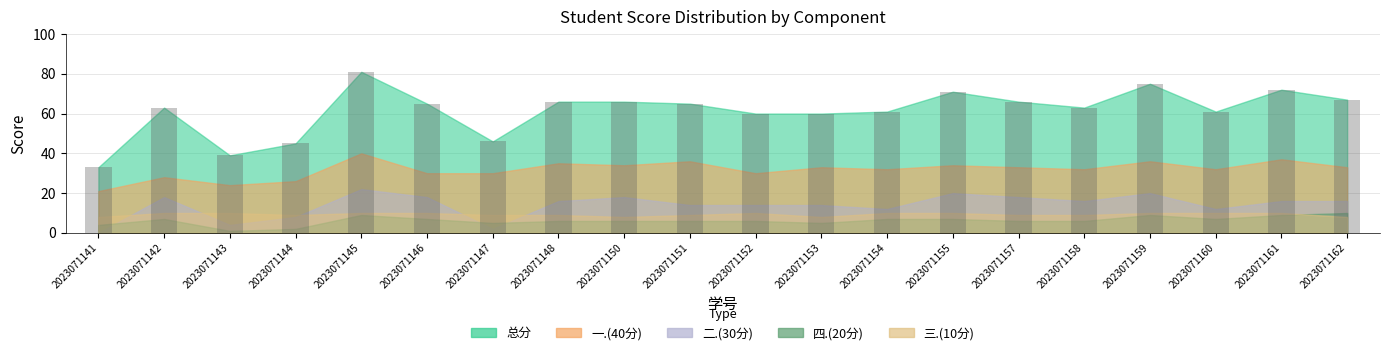

What is the value of the 4th bar from the left?

45